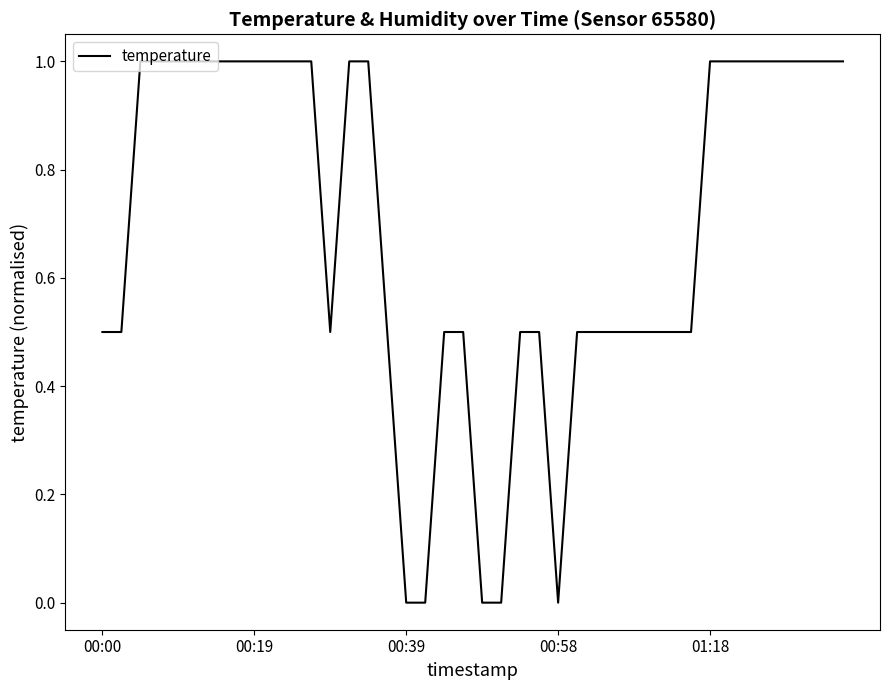

How many lines are shown in the chart?

1